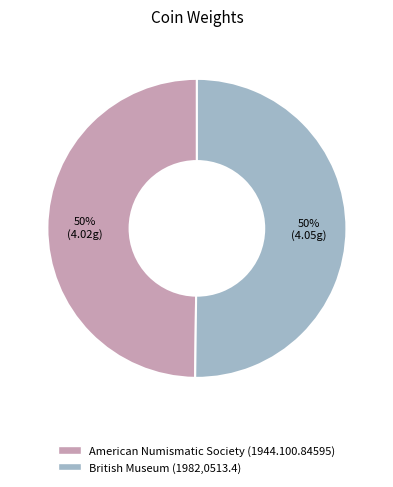

Approximately how many times larger is the value at American Numismatic Society (1944.100.84595) compared to British Museum (1982,0513.4)?

1.0